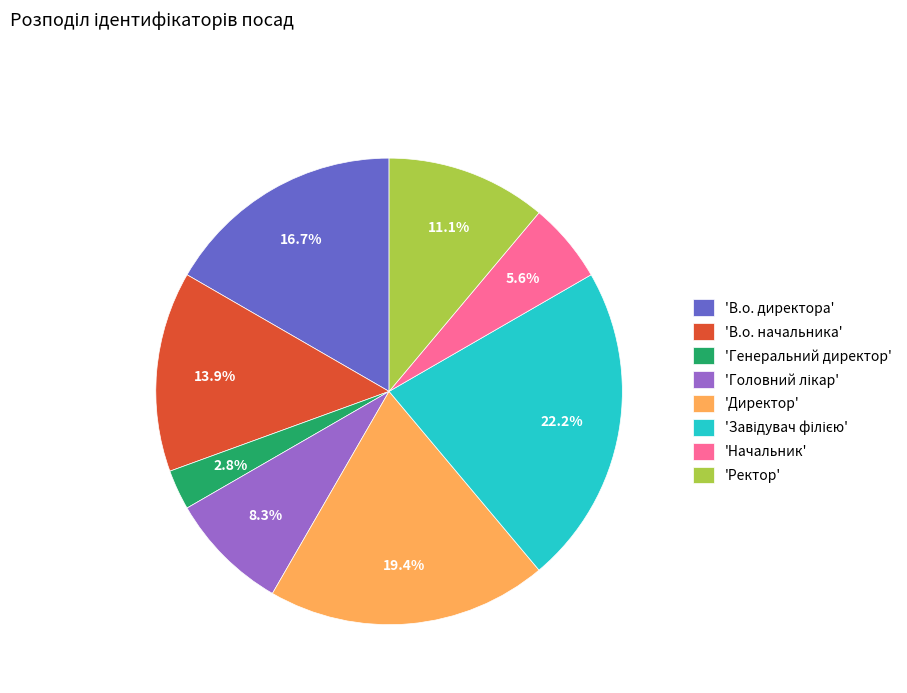

What portion of the pie excludes 'Ректор'?

88.9%